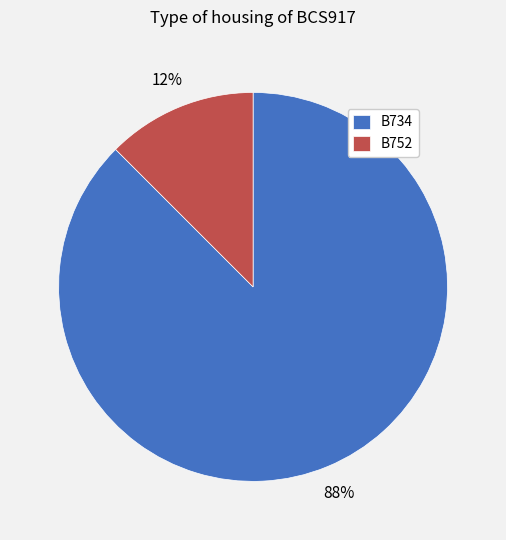

Is B752 the majority of the pie?

No